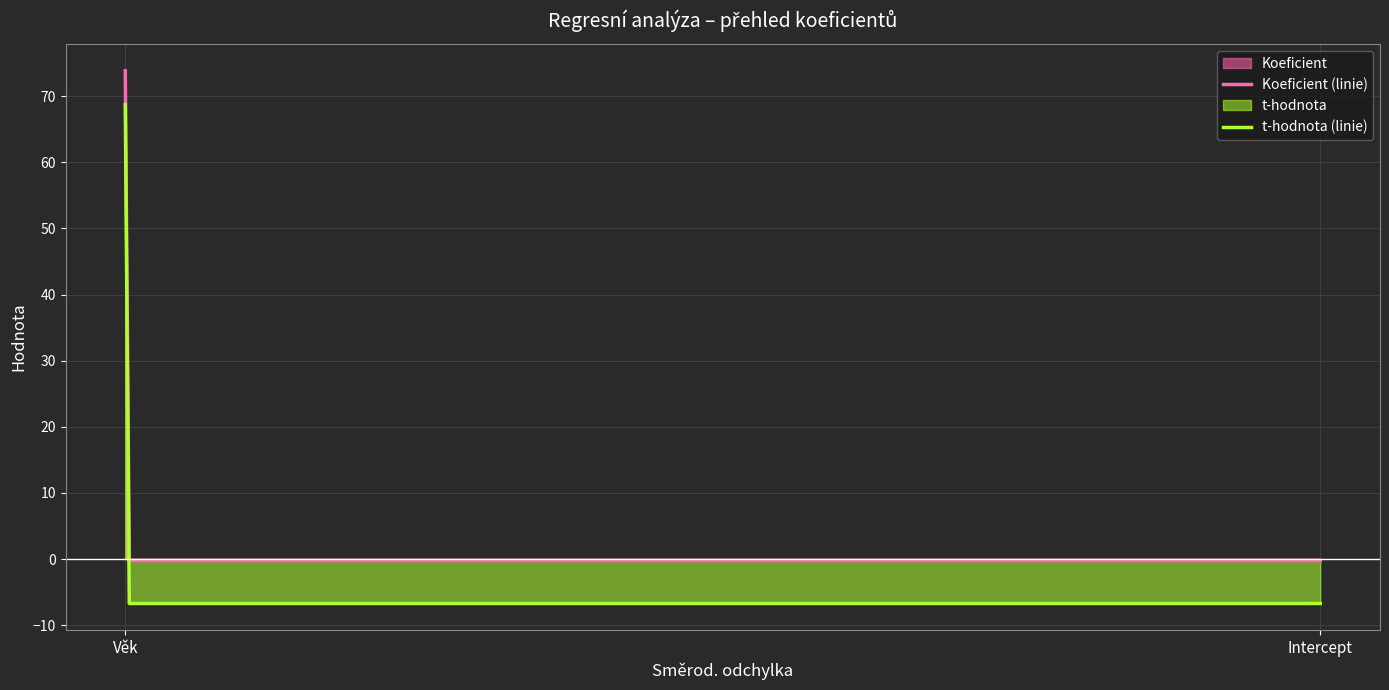

True or false: t-hodnota has a value of -2.6 at Věk.

False